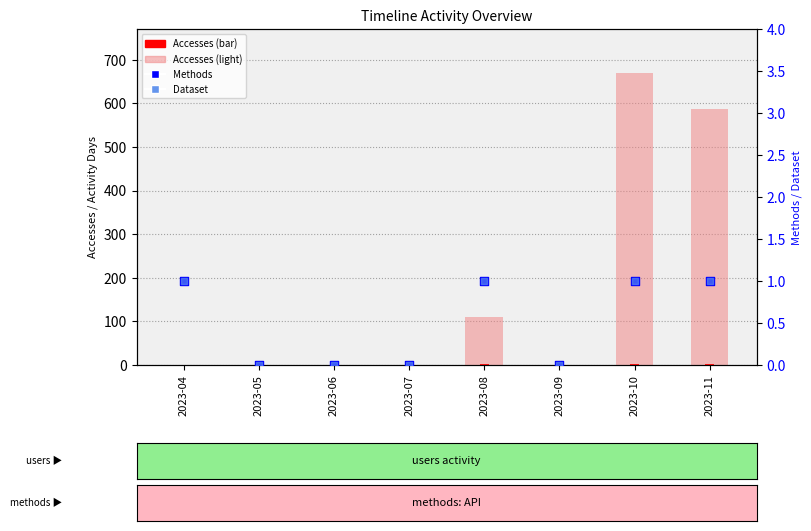

What is the total value across all series at 2023-04?

4